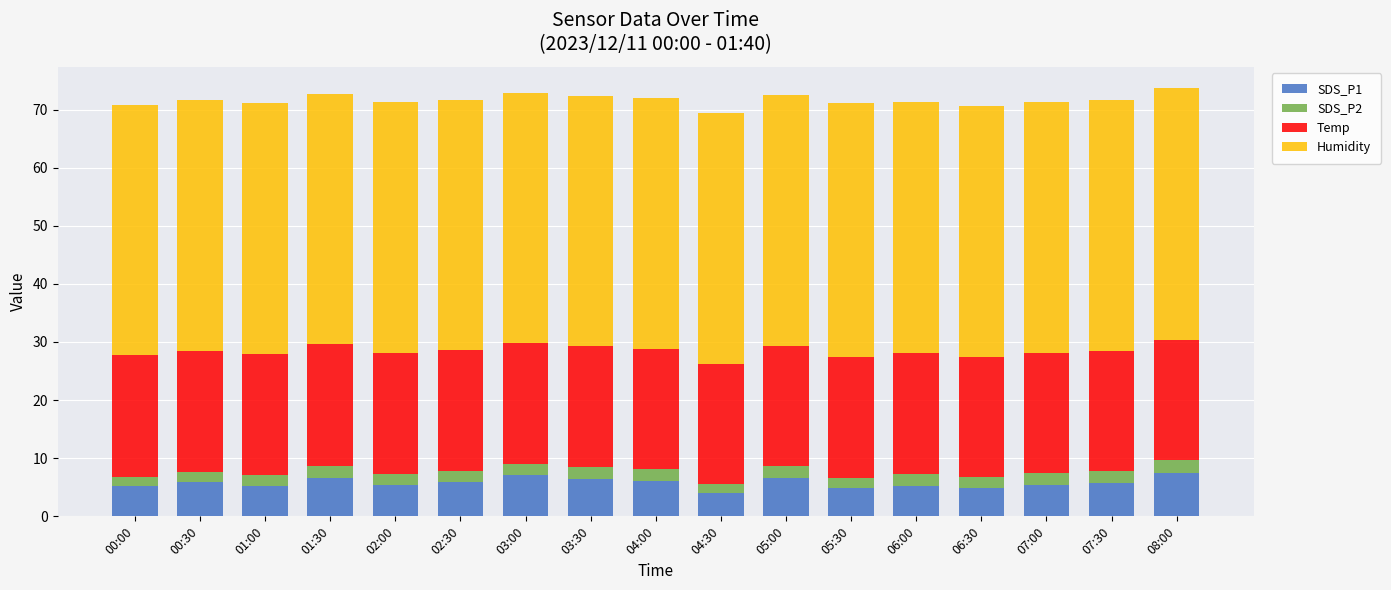

What is the average value of the SDS_P1 series?

5.8